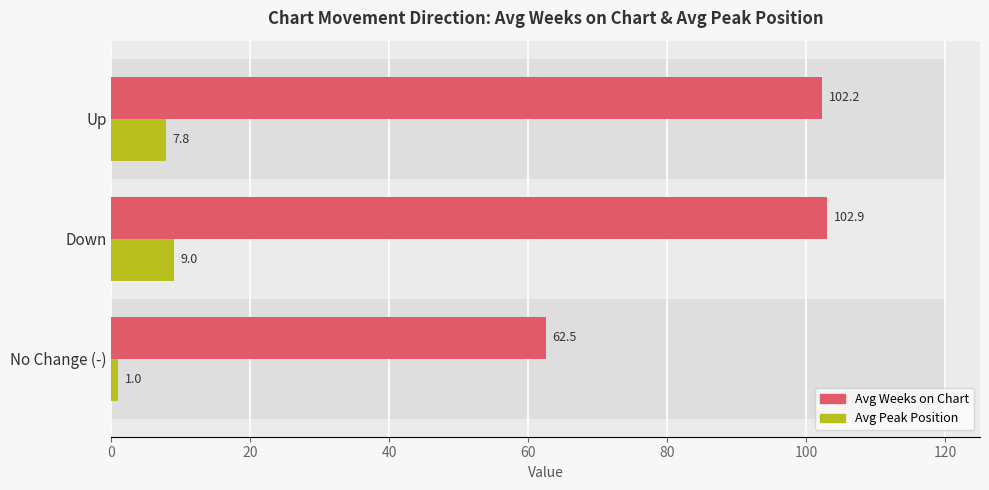

Count the number of categories in the chart.

3